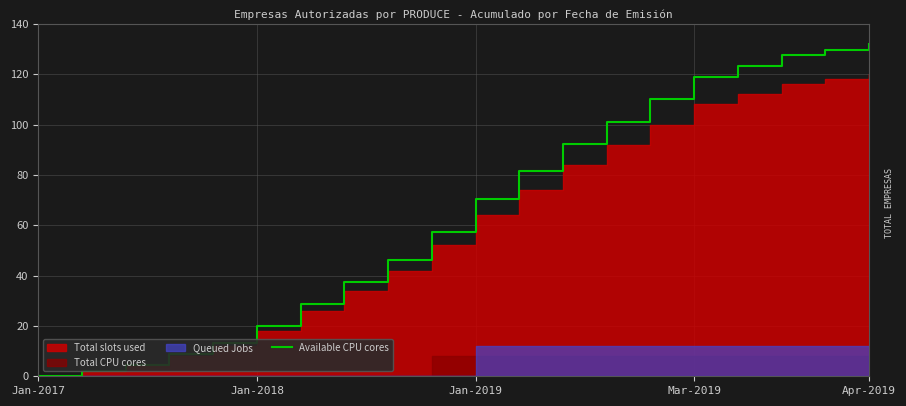

What is the highest value of the Available CPU cores series?

132.0